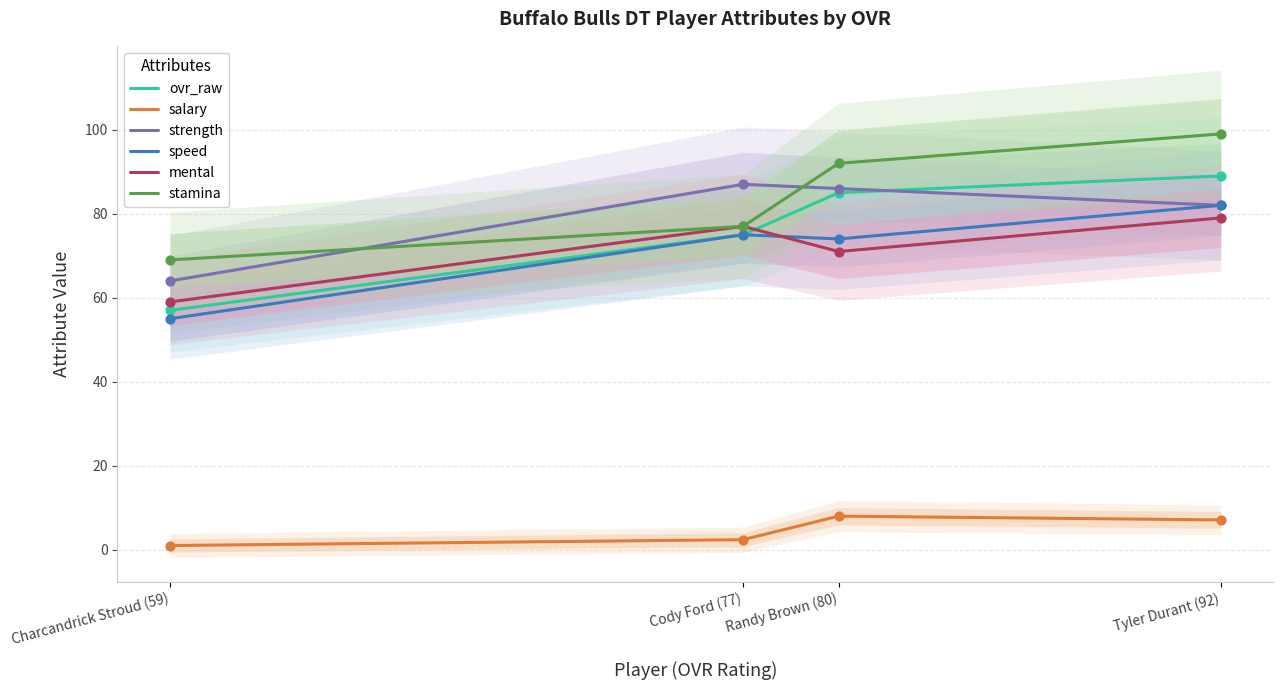

Which series reaches the minimum Y coordinate?

salary